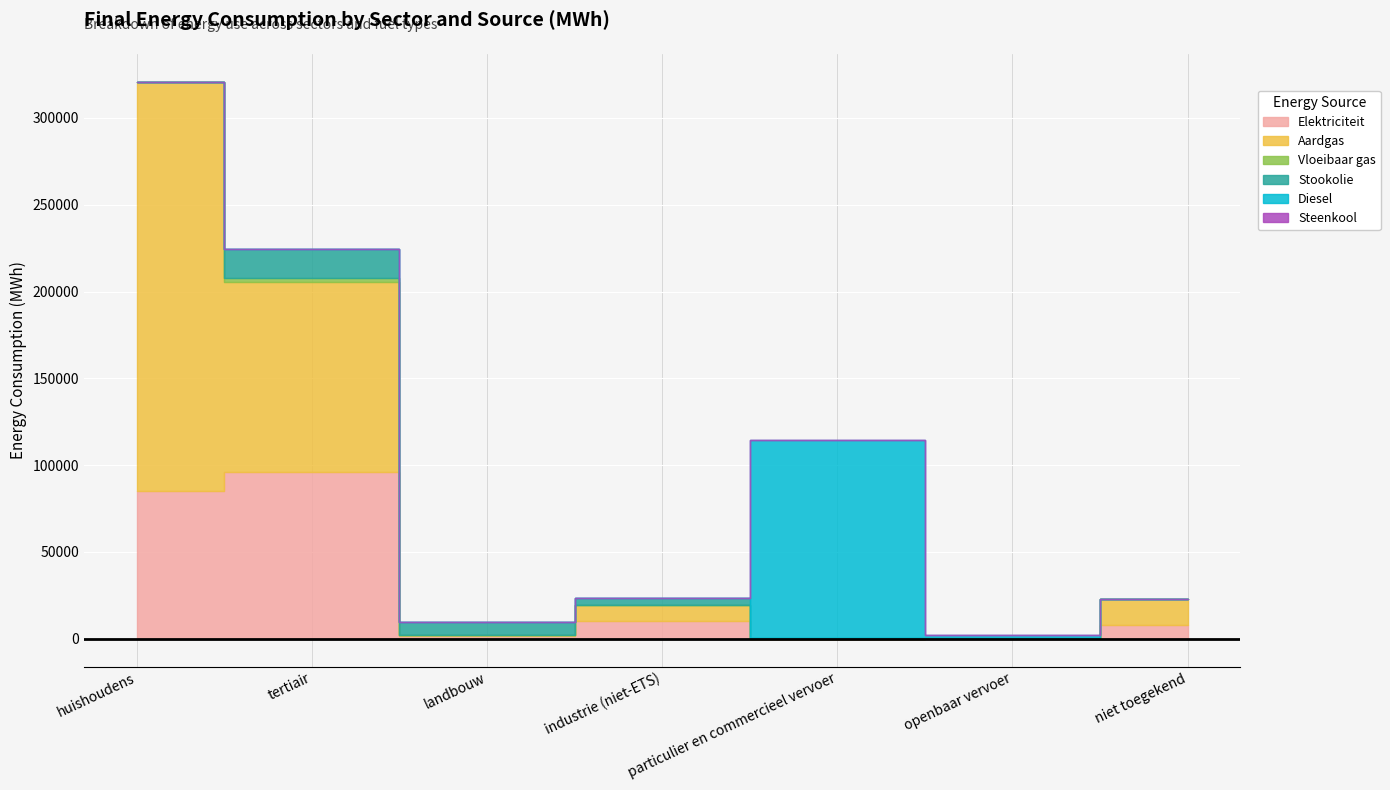

What position from the left is openbaar vervoer?

6